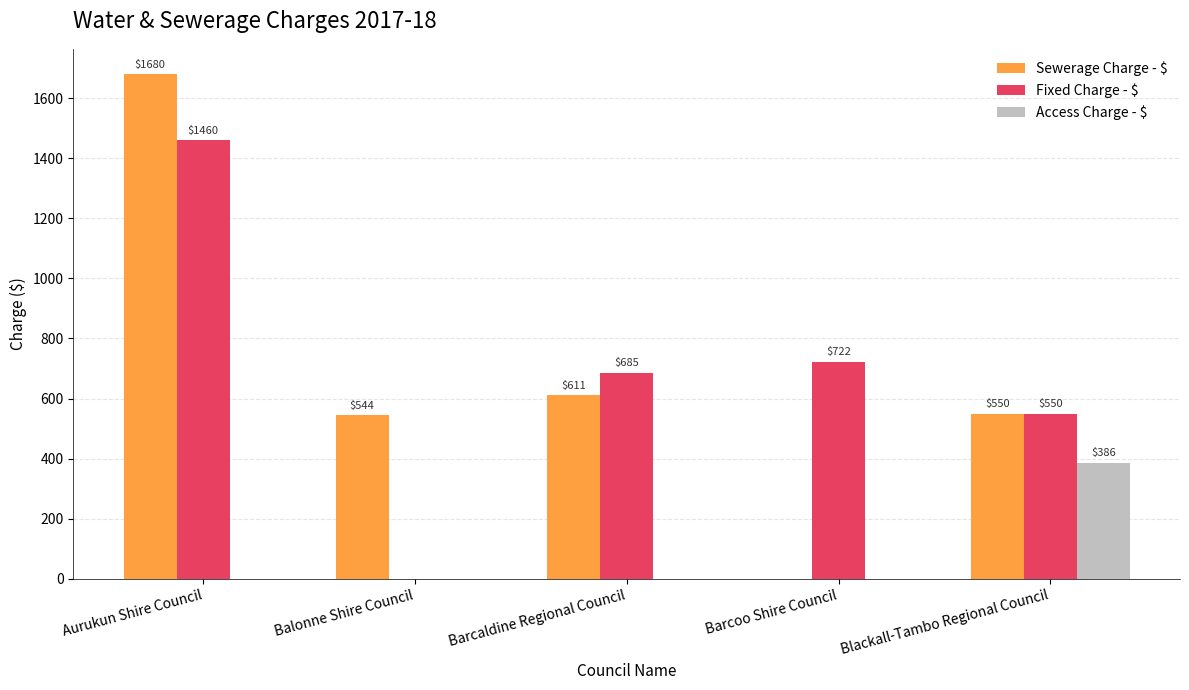

At which category is the sum across all series the highest?

Aurukun Shire Council